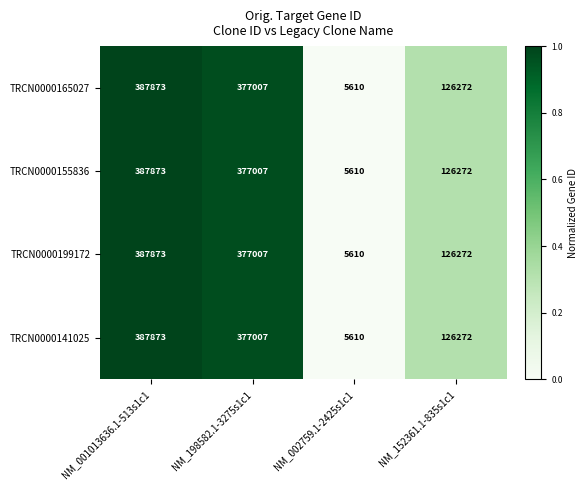

What is the difference between the maximum and minimum values in the TRCN0000155836 series?

382263